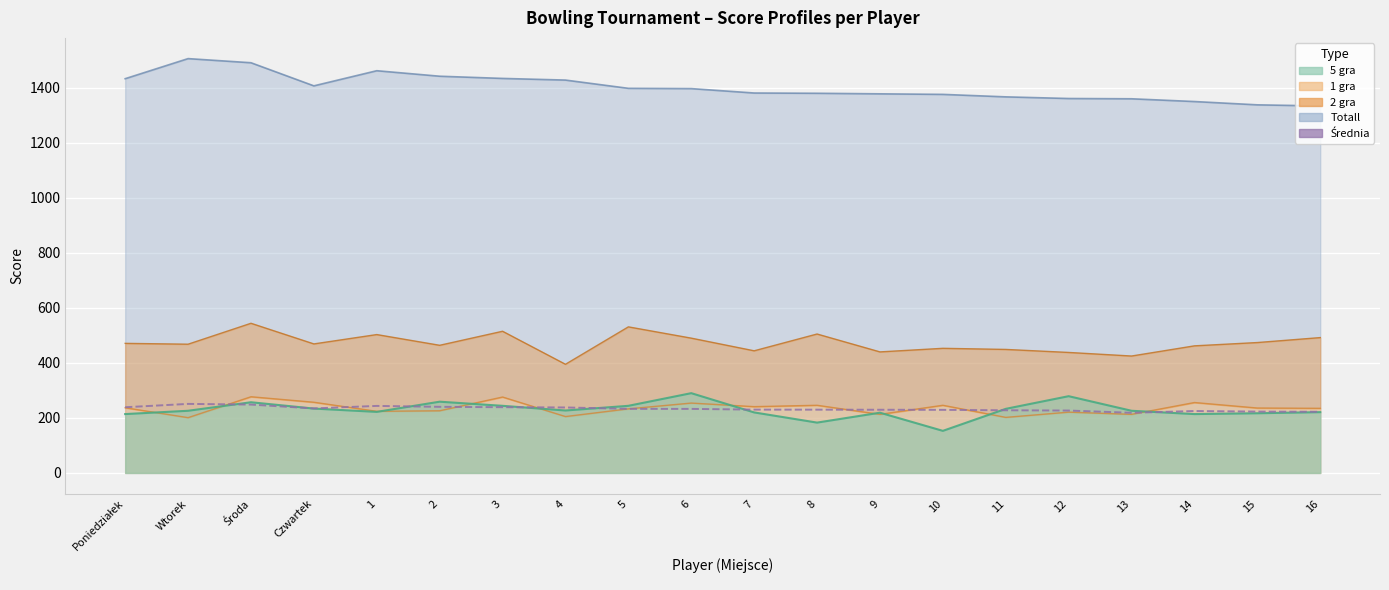

At which label is the value closest to 234?

Czwartek